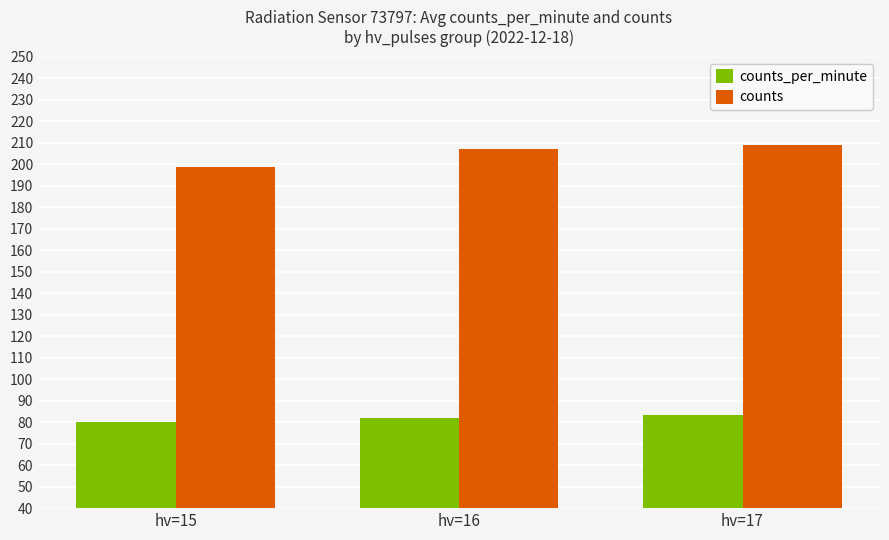

Reading left to right, extract all data points from this chart.

counts_per_minute: 80.0	82.1	83.5
counts: 198.6	207.1	209.0